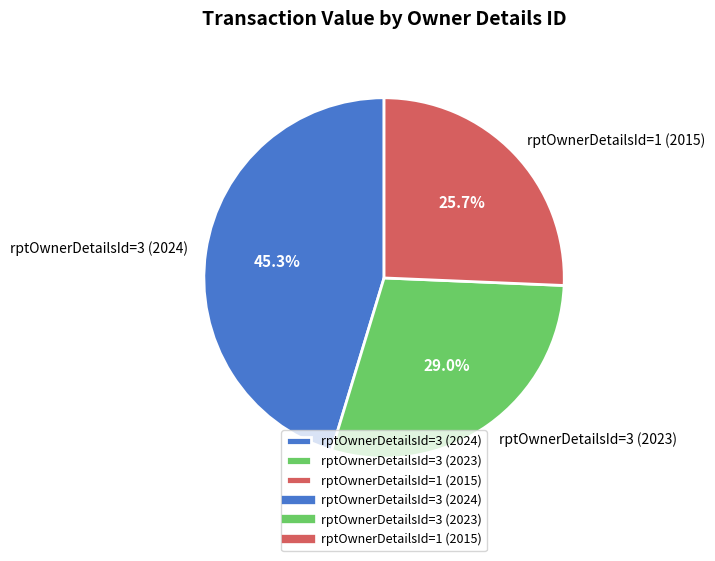

How many segments does this pie chart have?

3